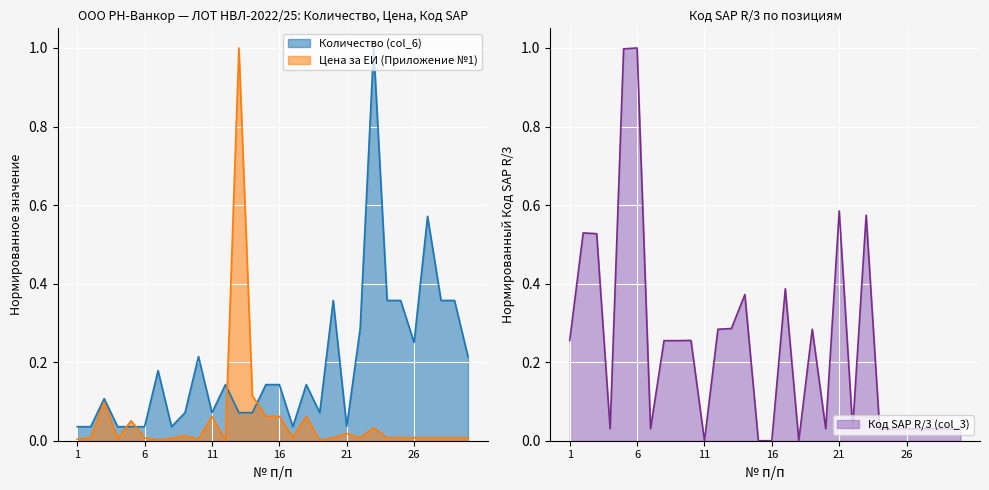

At which category does Код SAP R3 (col_3) reach its first local peak?

2